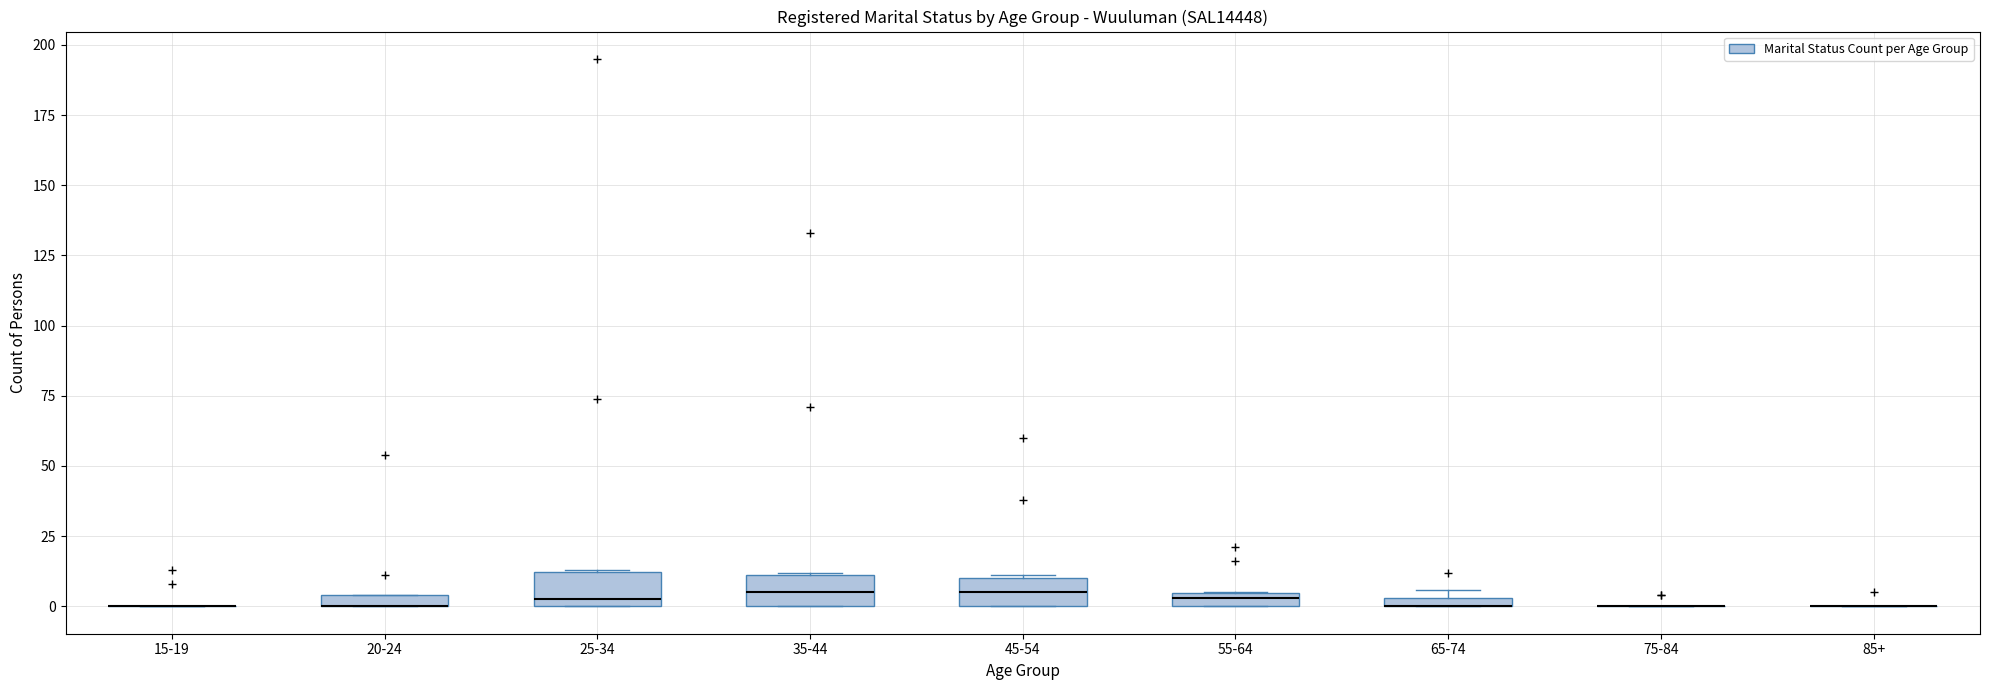

Where is the upper edge of the box for 20-24 on the y-axis? The values are not printed on the chart, so give them approximately, as read against the axis.

5